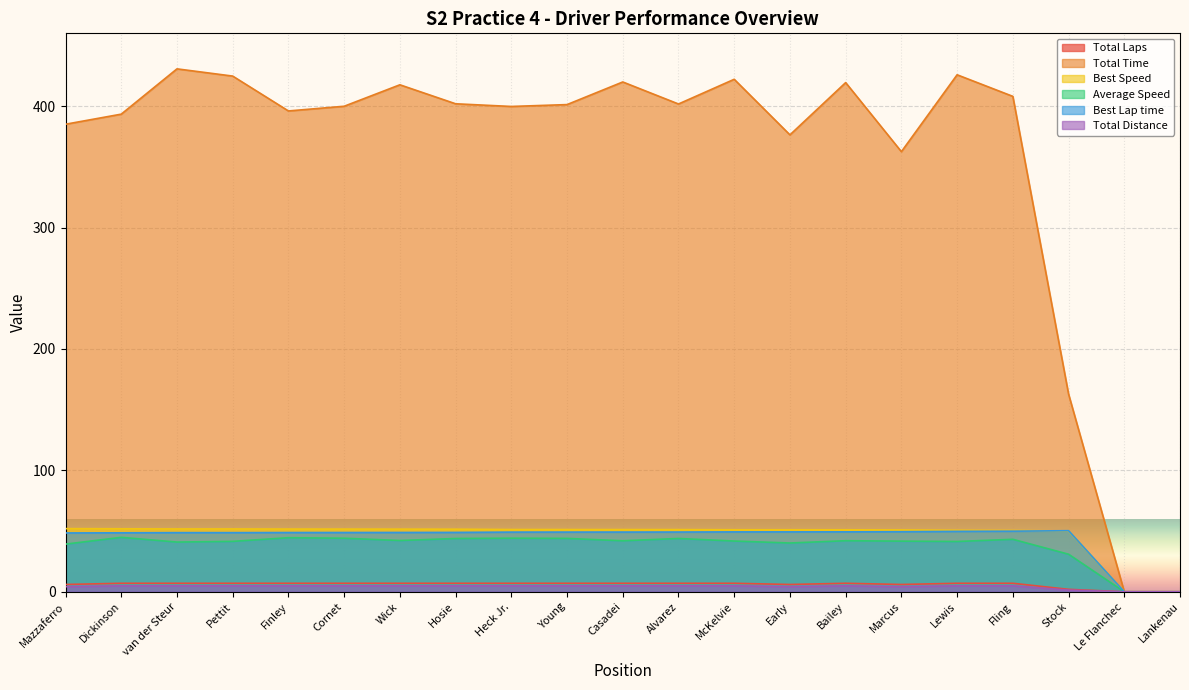

Which series has the largest range (max minus min)?

Total Time